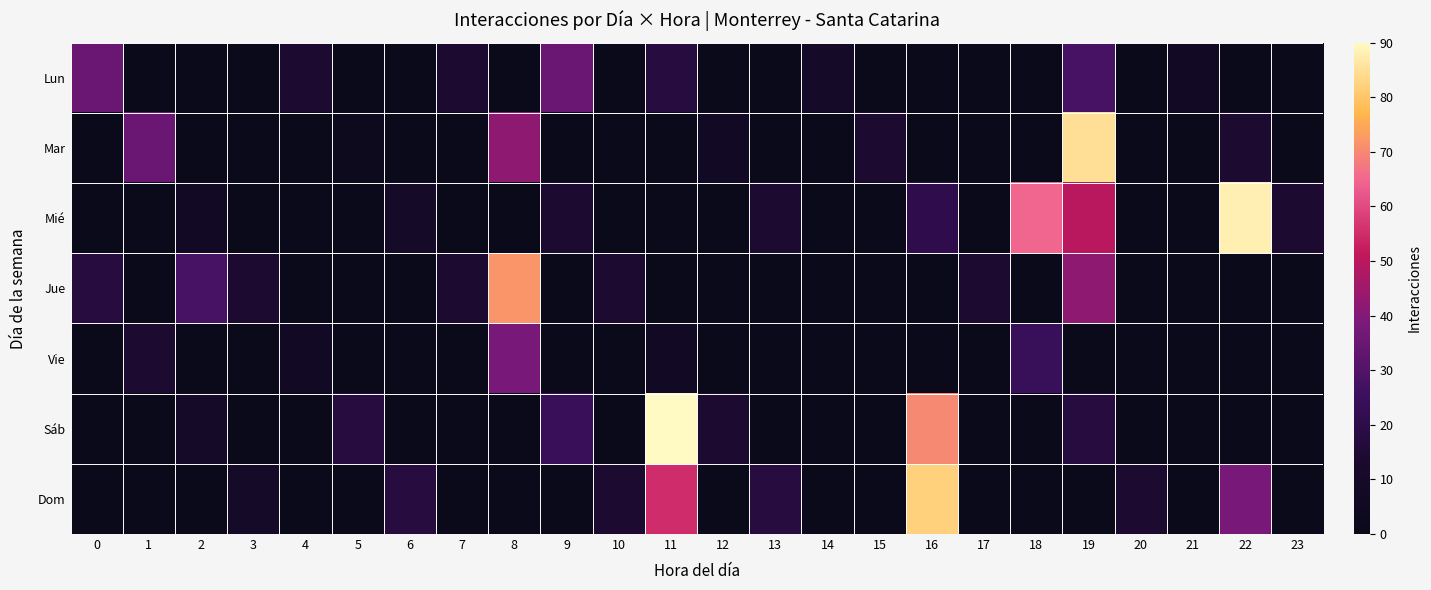

Rank the series by their maximum value, from lowest to highest.

Lun, Vie, Jue, Dom, Mar, Mié, Sáb